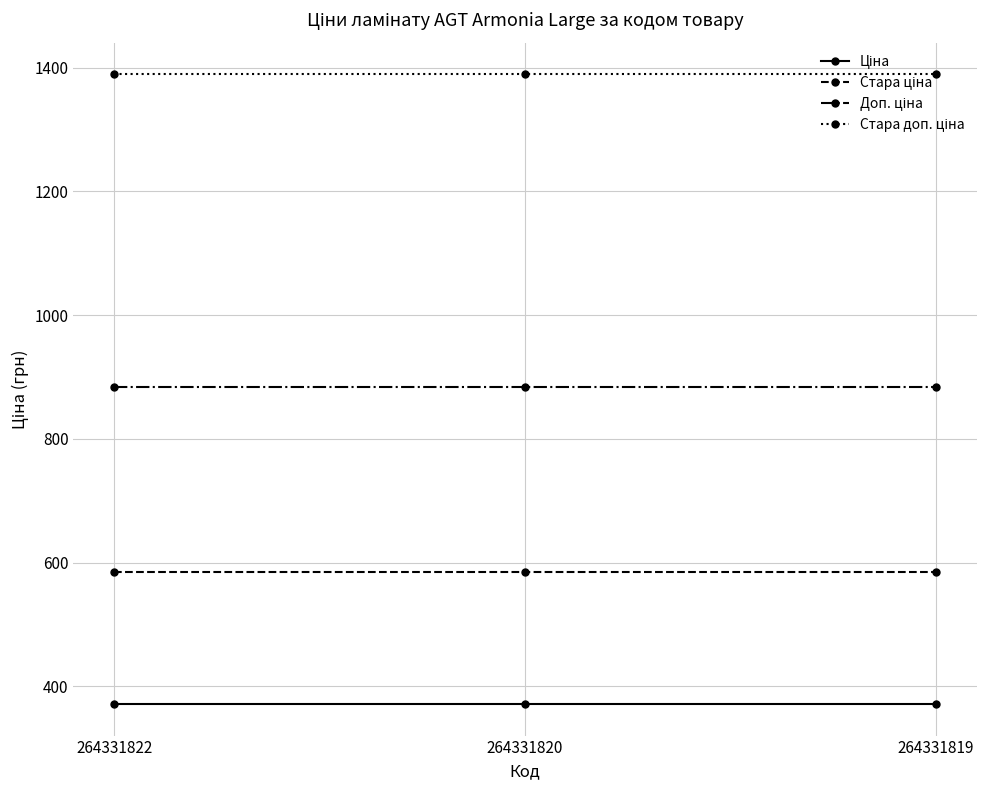

What is the greatest value displayed?

1389.5